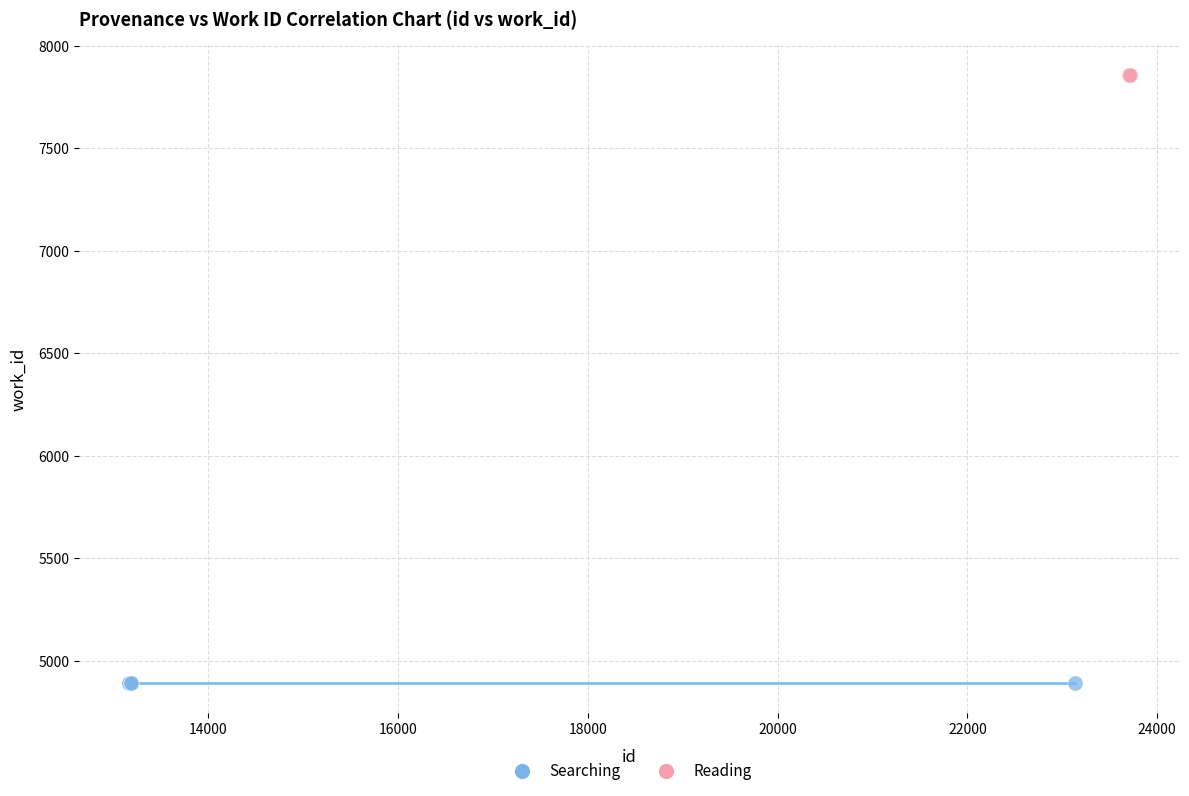

Which series reaches the minimum Y coordinate?

Searching